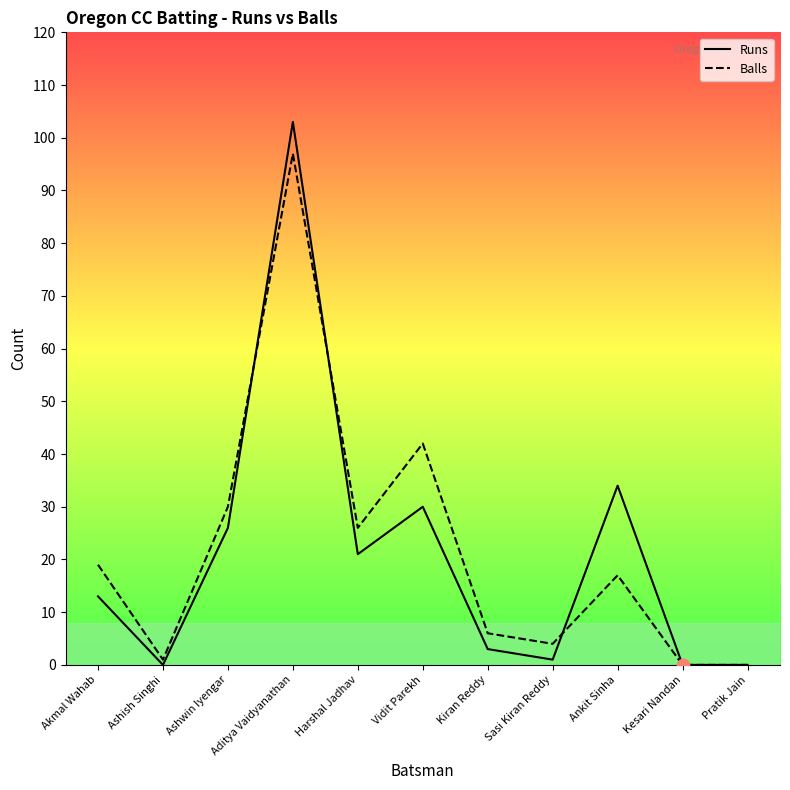

What is the total value across all series at Aditya Vaidyanathan?

200